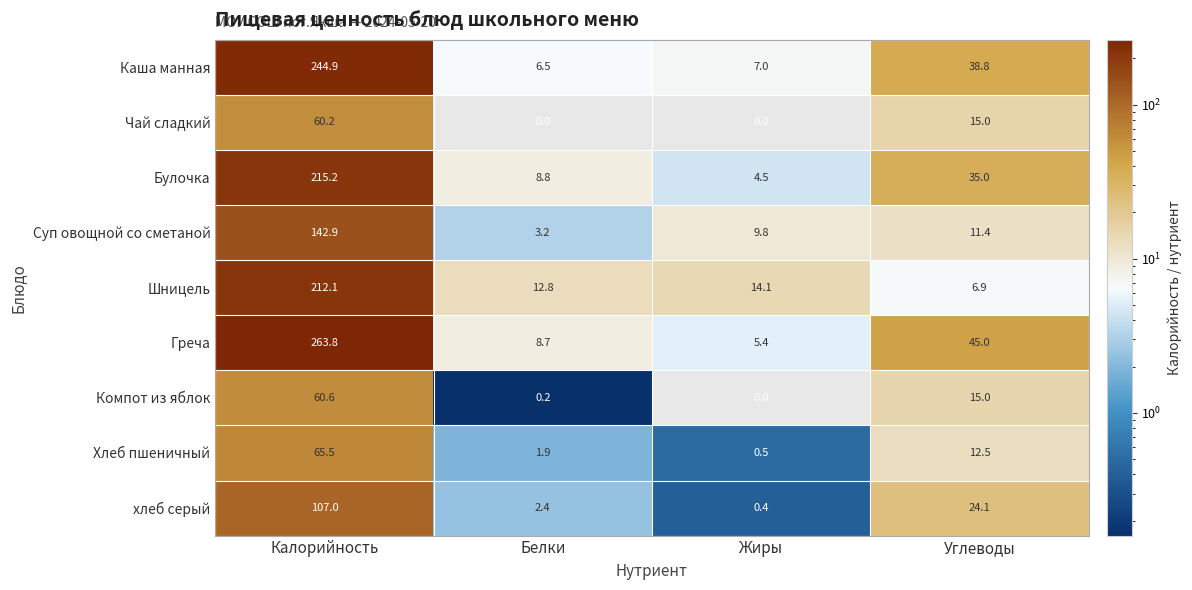

Which series has the largest total across all categories?

Греча